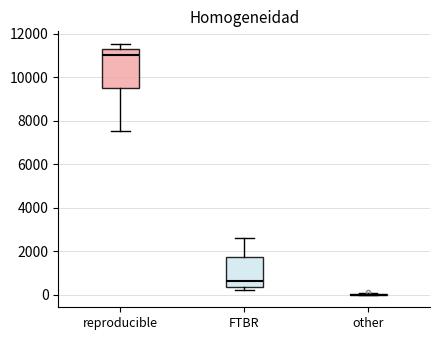

Where does the upper whisker of the box for reproducible end on the y-axis? The values are not printed on the chart, so give them approximately, as read against the axis.

11600